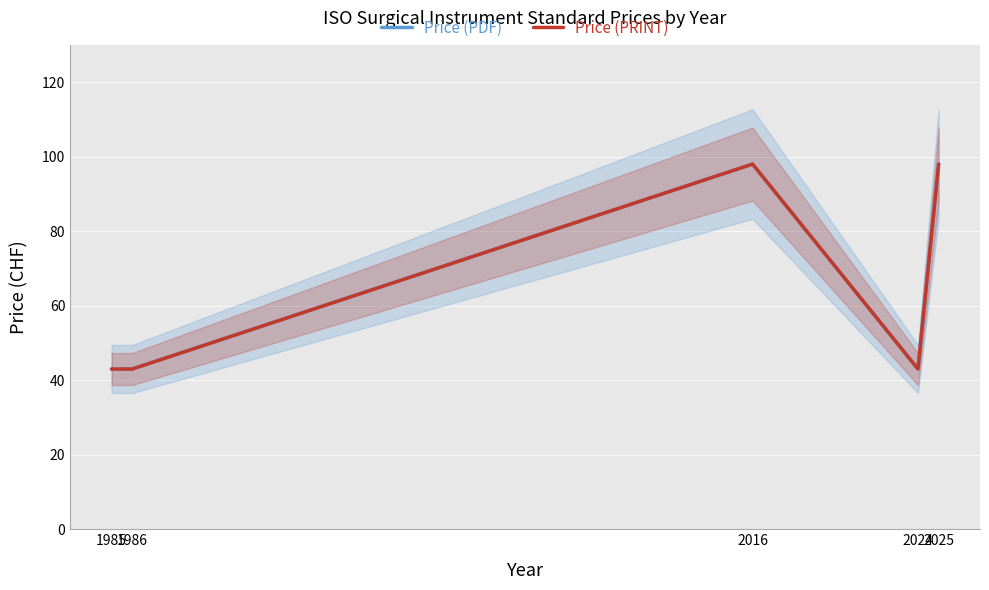

What is the difference between the maximum and minimum values in the Price (PDF) series?

55